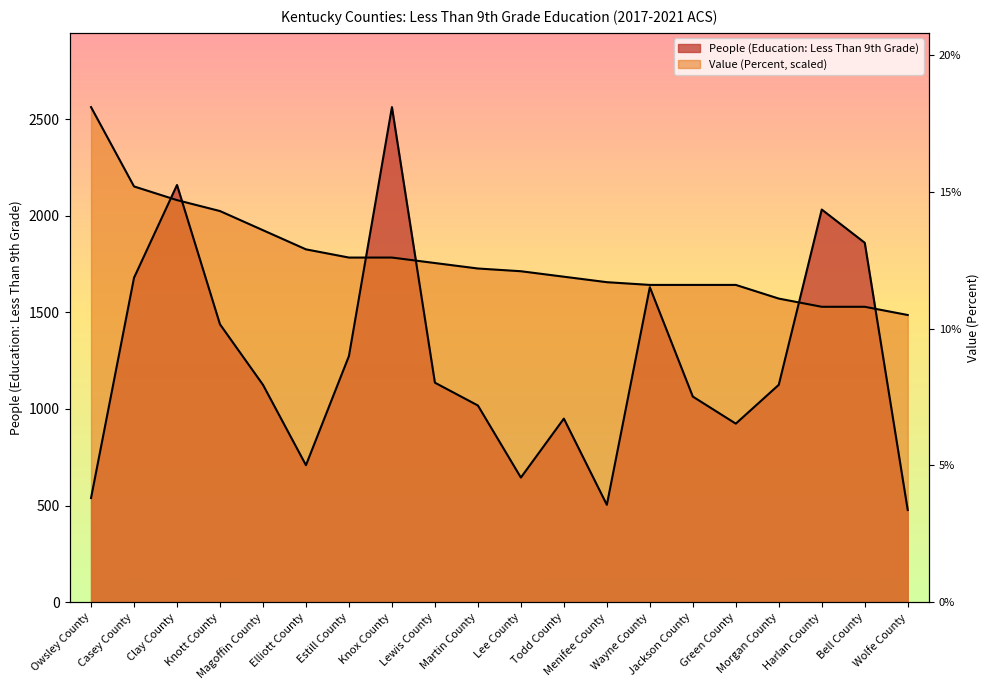

Which label corresponds to the largest value in the chart?

Knox County